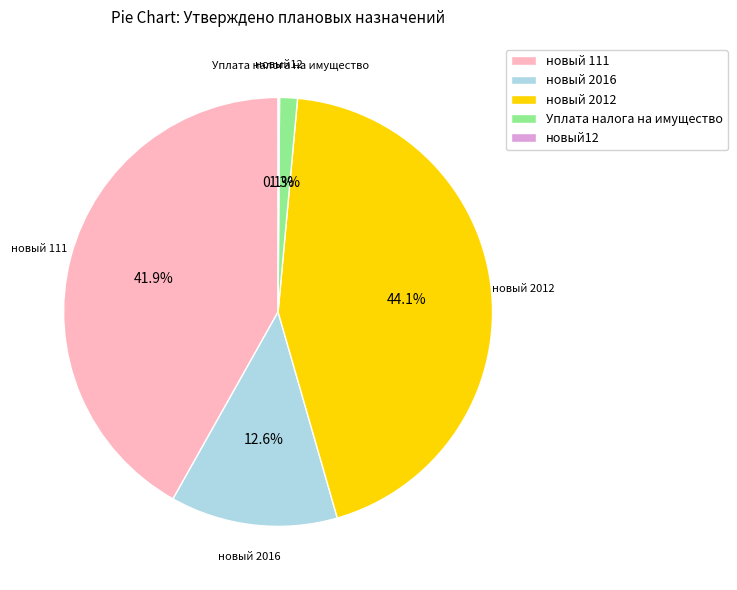

Is the sum of новый 111 and Уплата налога на имущество greater than half?

No